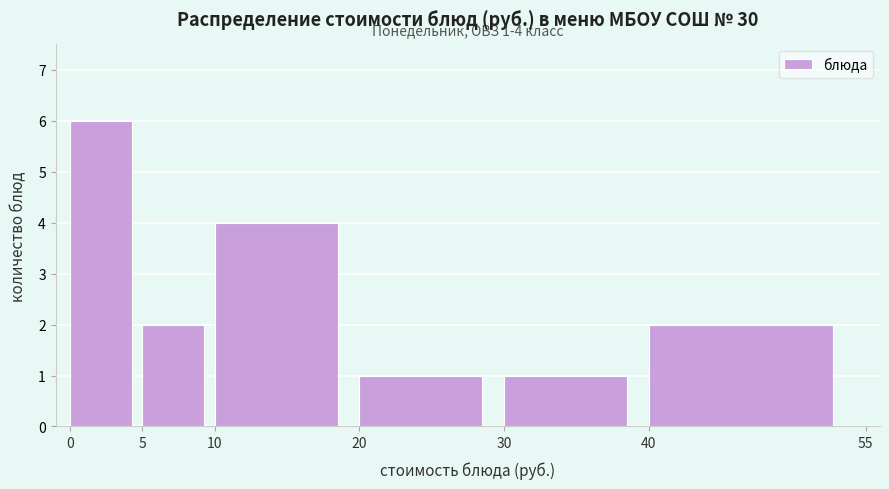

Over which range of the x-axis is the bar tallest?

0 to 5